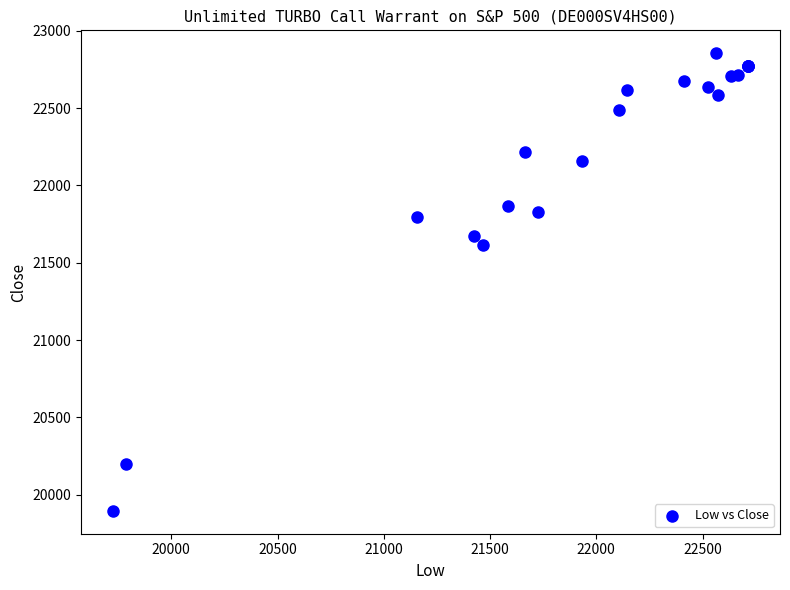

What Y value in the scatter plot is closest to 21375?

21615